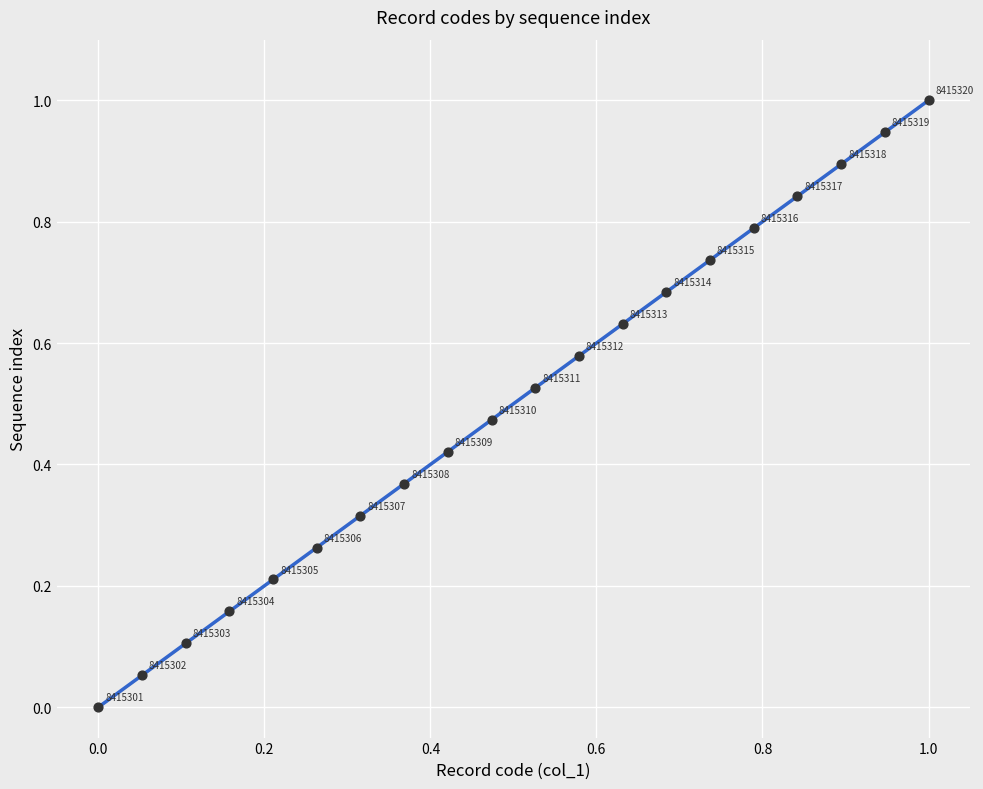

What is the range of X values (max minus min)?

1.0